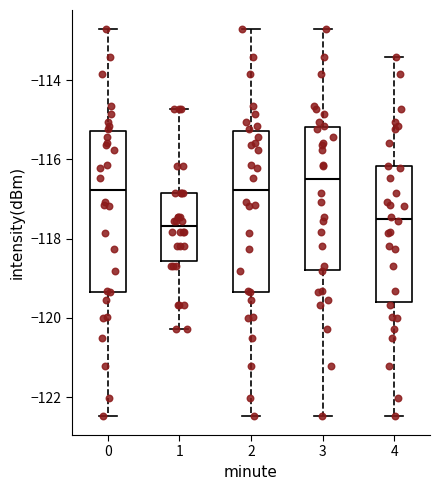

Reading left to right, transcribe this box plot: for each box, give where its median line is, the range the box spans, and where its two whiskers end, as read against the y-axis. The values are not printed on the chart, so give them approximately, as read against the axis.

0: median -116.8, box -119.4 to -115.2, whiskers -122.4 to -112.8
1: median -117.6, box -118.6 to -116.8, whiskers -120.2 to -114.8
2: median -116.8, box -119.4 to -115.2, whiskers -122.4 to -112.8
3: median -116.6, box -118.8 to -115.2, whiskers -122.4 to -112.8
4: median -117.6, box -119.6 to -116.2, whiskers -122.4 to -113.4